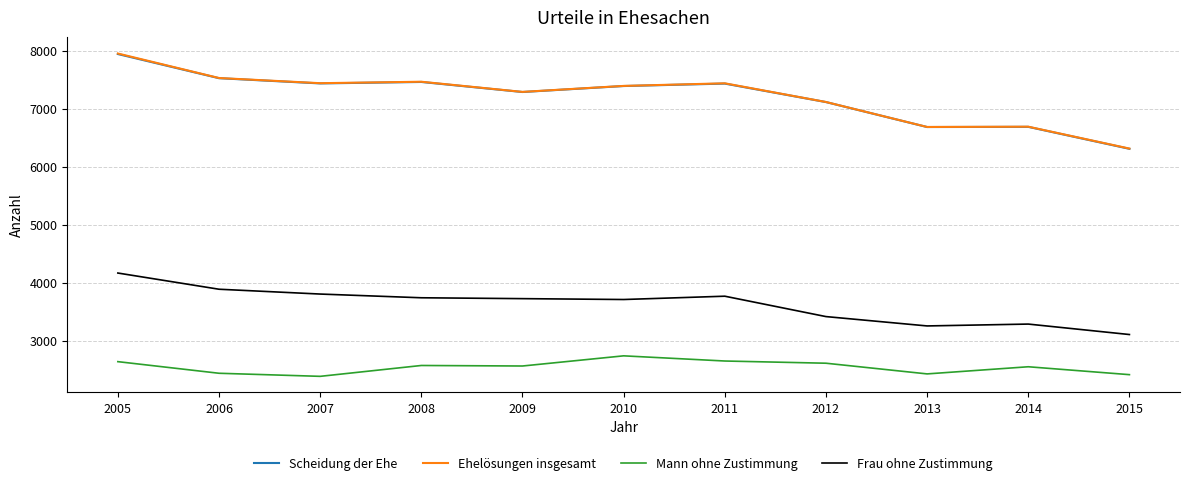

Is it true that Ehelösungen insgesamt equals 10766 at 2015?

False